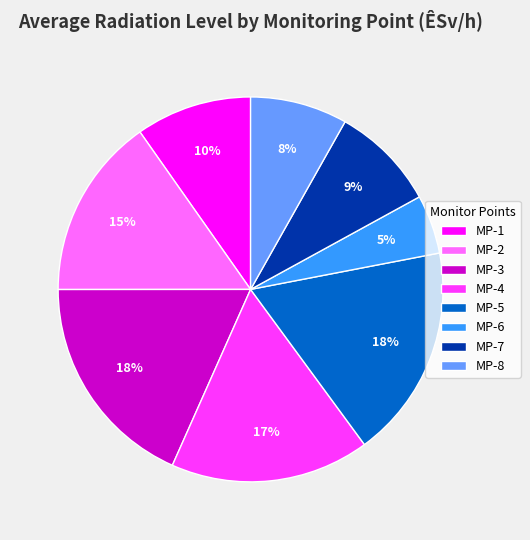

Does MP-1 account for over 50% of the chart?

No